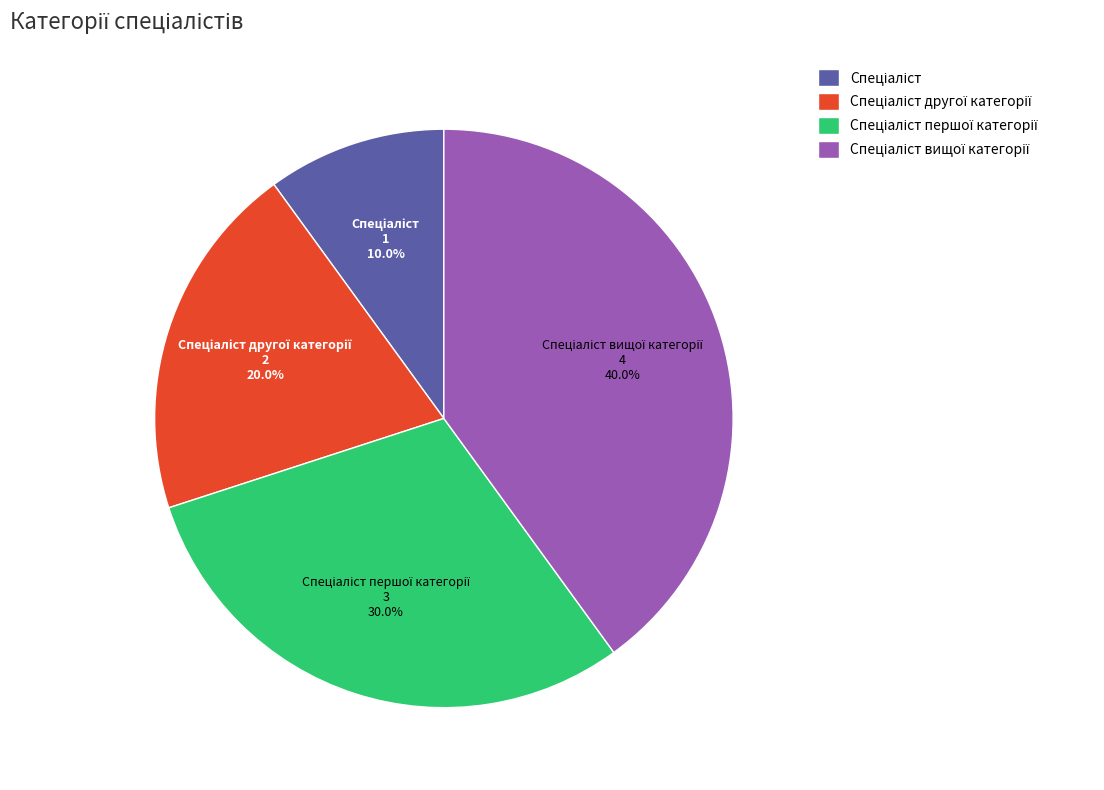

Does any single category account for the majority?

No